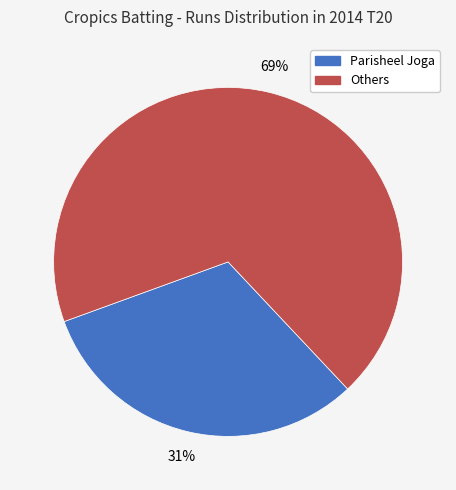

Is there a majority slice in this chart?

Yes